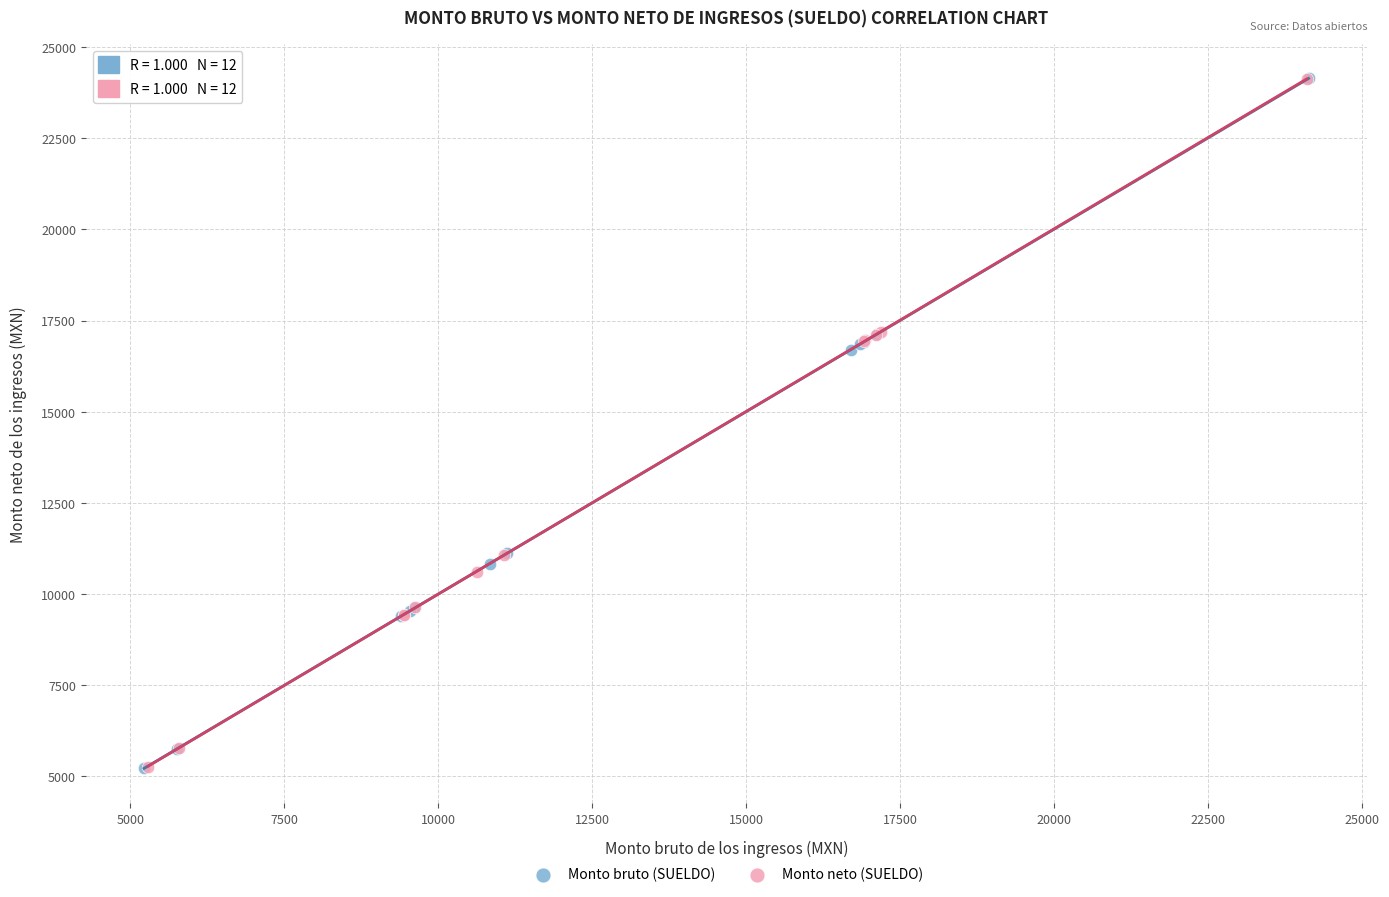

Which series has the largest Y range (max minus min)?

Monto bruto (SUELDO)